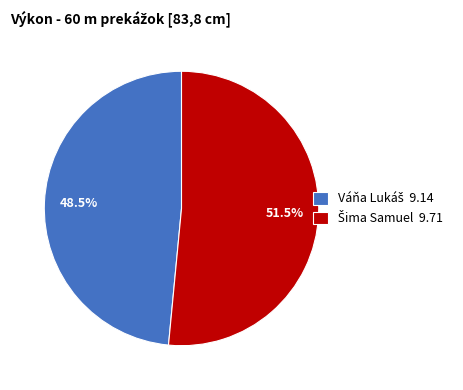

Does any single category account for the majority?

Yes